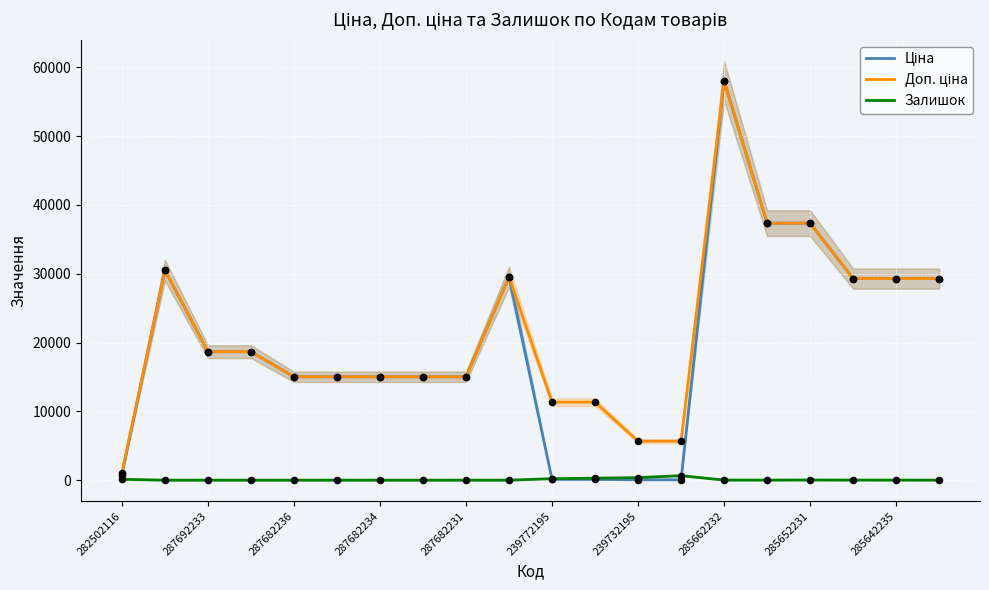

What are all the series names shown in the legend?

Ціна, Доп. ціна, Залишок